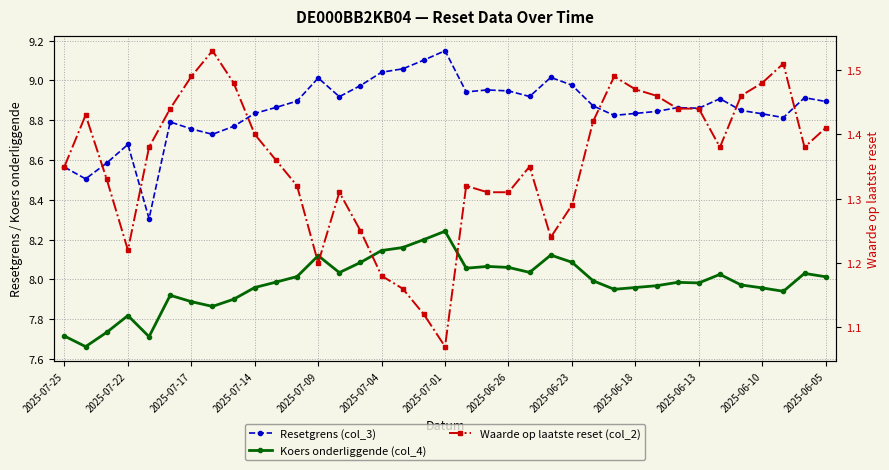

True or false: Koers onderliggende (col_4) and Resetgrens (col_3) intersect in this chart.

False